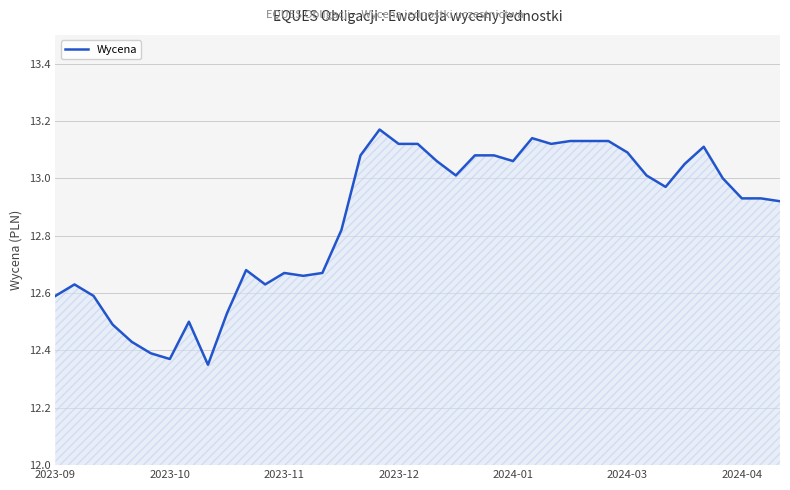

What is the difference between the maximum and minimum values?

0.8